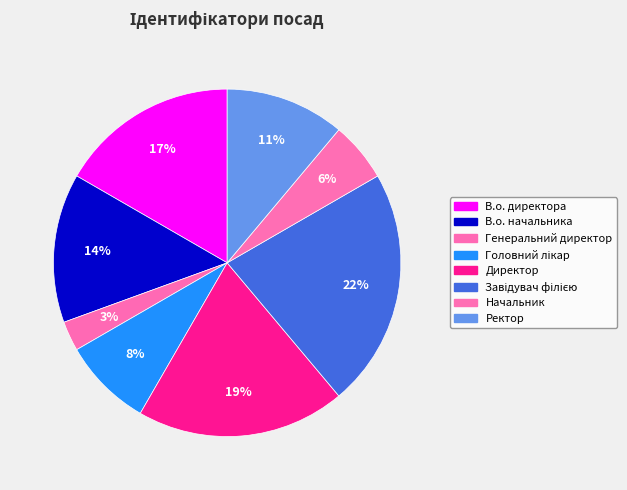

True or false: Генеральний директор accounts for 11% of the total.

False